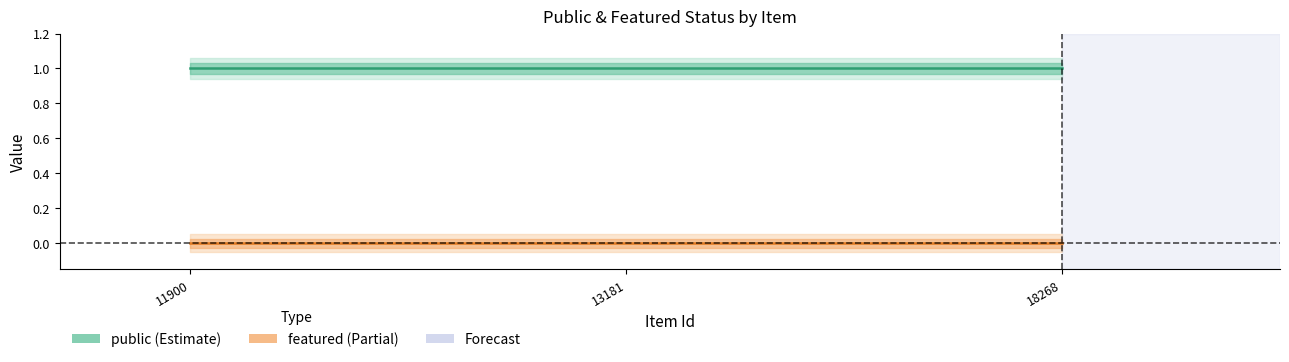

Which series has the widest spread of values?

public